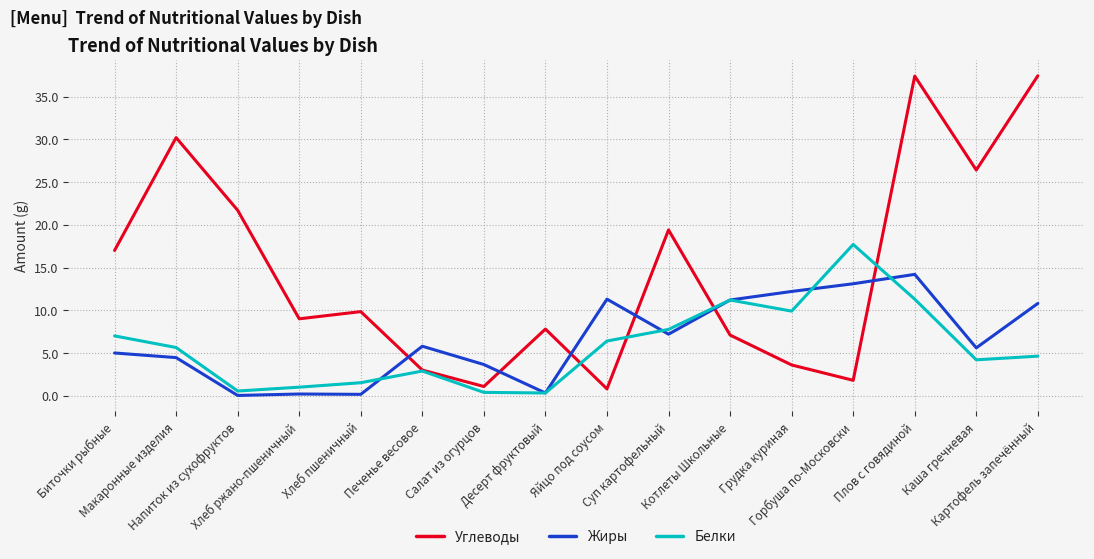

Where is the first local minimum for Белки?

Напиток из сухофруктов